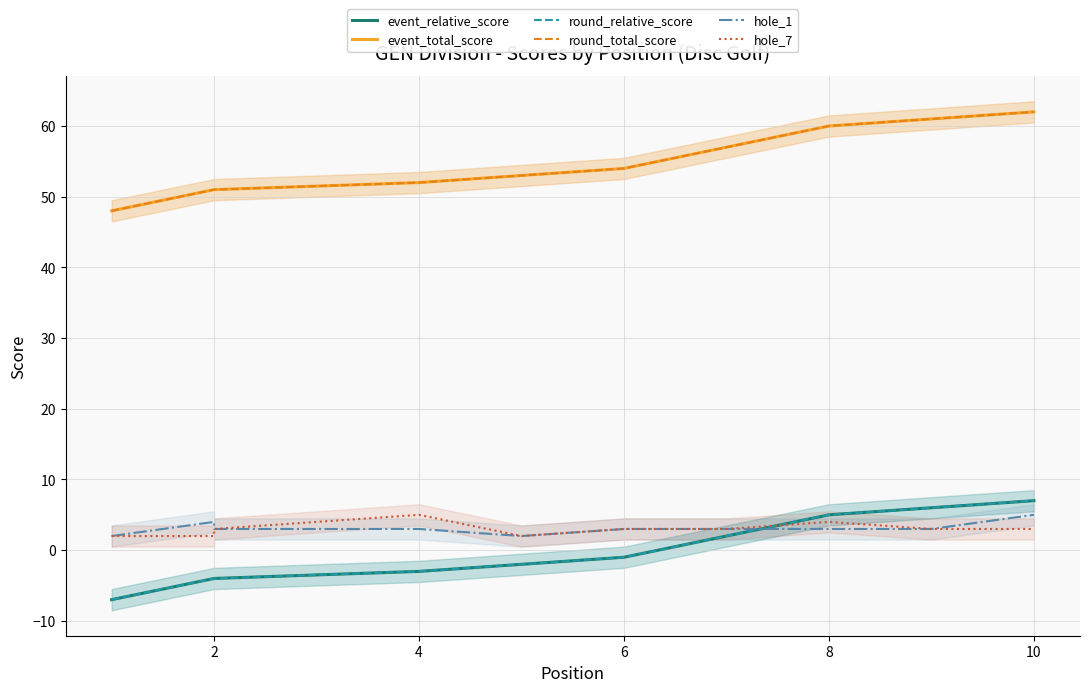

Between 2 and 10, which series saw the biggest shift?

event_relative_score